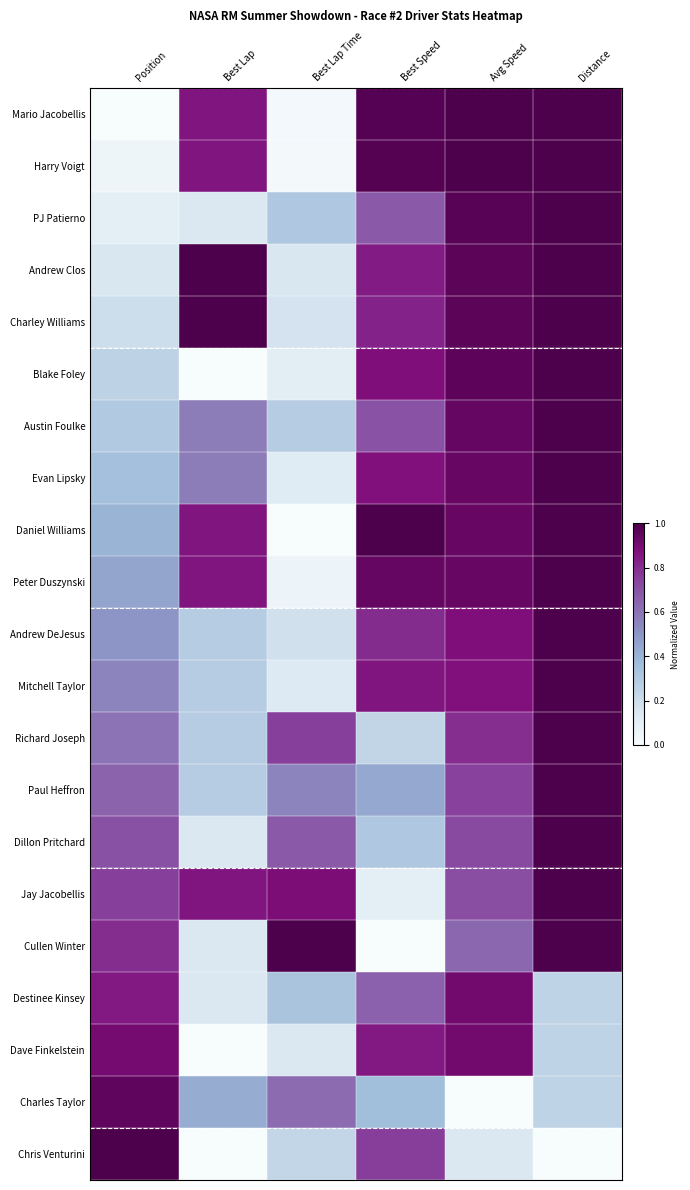

At Best Lap Time, list the series in order from smallest to largest.

Daniel Williams, Harry Voigt, Mario Jacobellis, Peter Duszynski, Blake Foley, Evan Lipsky, Mitchell Taylor, Dave Finkelstein, Andrew Clos, Charley Williams, Andrew DeJesus, Chris Venturini, Austin Foulke, PJ Patierno, Destinee Kinsey, Paul Heffron, Charles Taylor, Dillon Pritchard, Richard Joseph, Jay Jacobellis, Cullen Winter